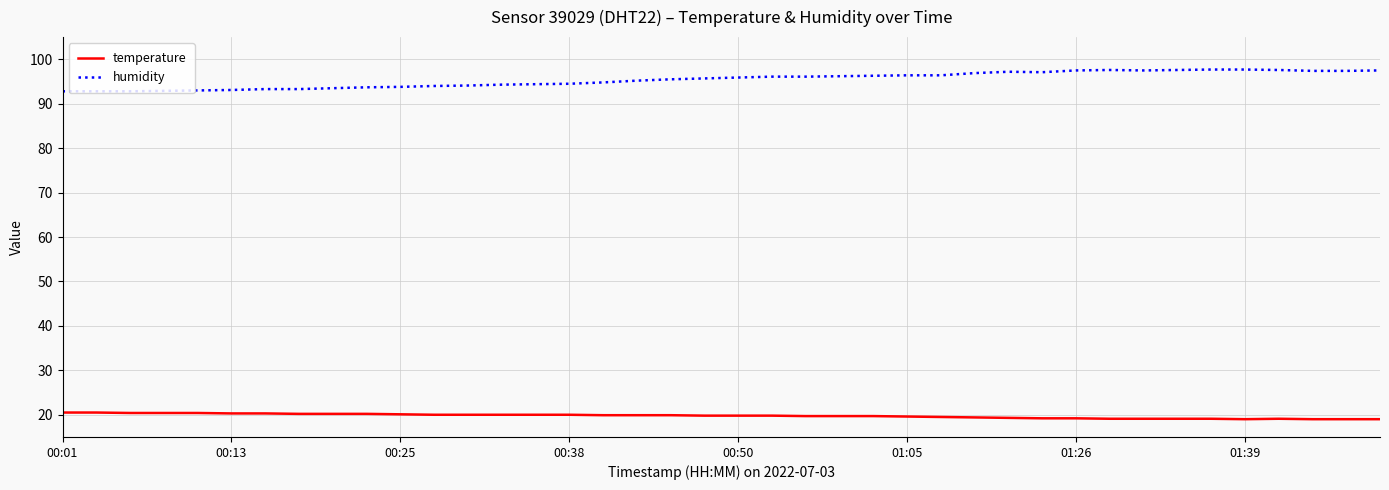

True or false: humidity and temperature cross at least once.

False